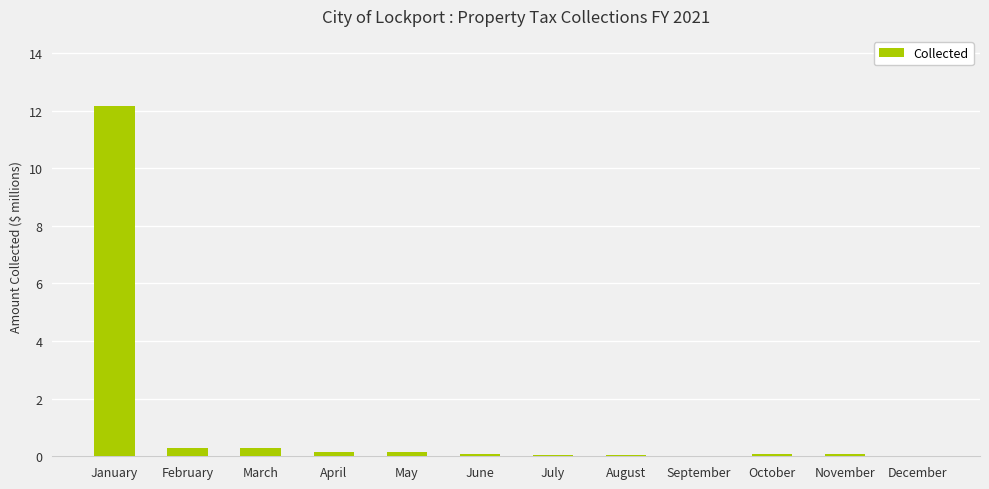

True or false: the data shows 0.3 at March.

True